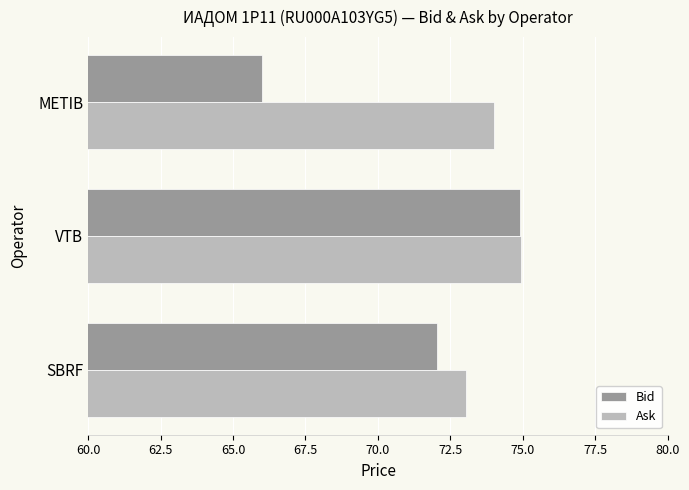

Rank the series by their average value, from lowest to highest.

Bid, Ask